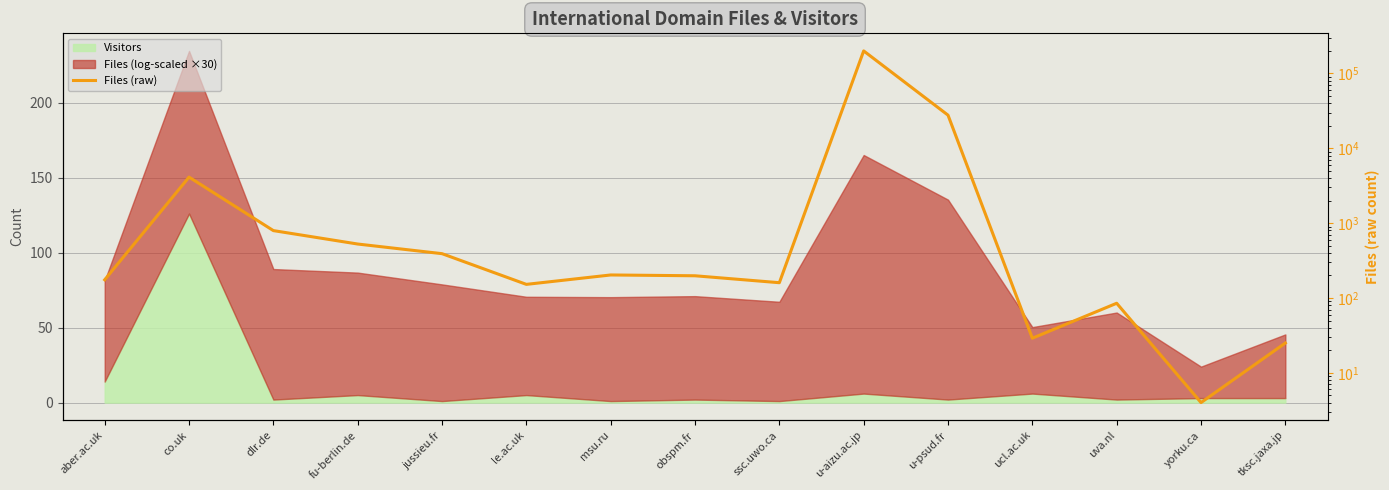

What position from the left is le.ac.uk?

6